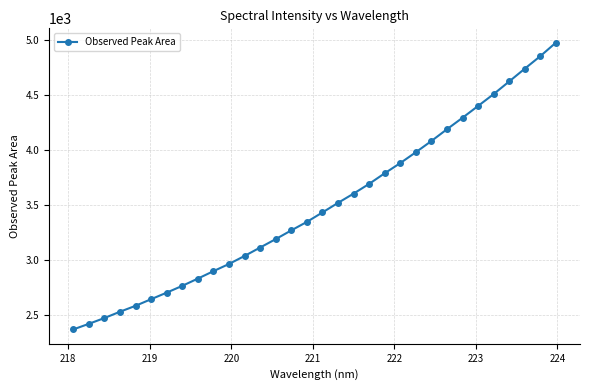

What is the sum of all values?

111678.9